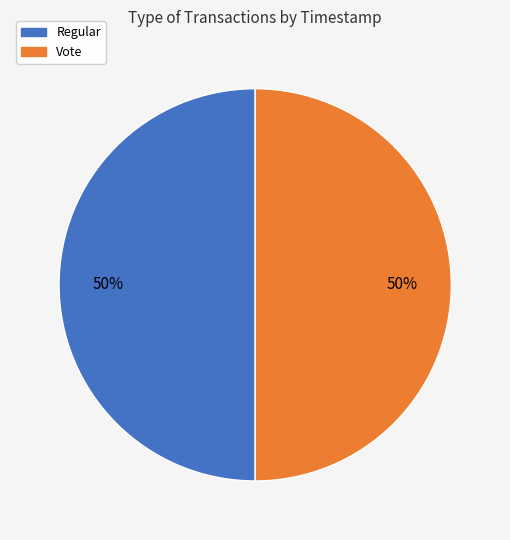

Do Regular and Vote together represent more than half of the pie?

Yes